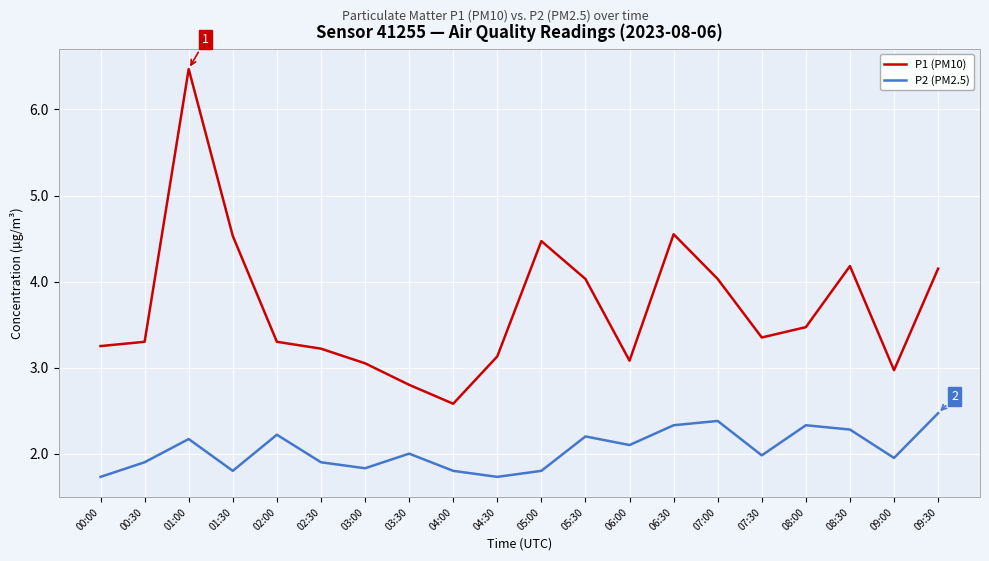

Is it true that P1 (PM10) equals 6.8 at 09:30?

False